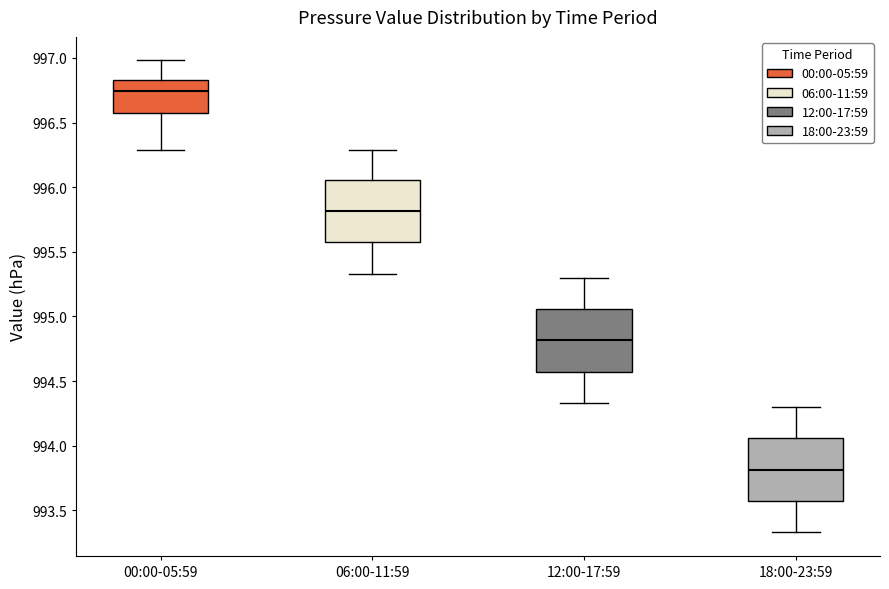

Reading left to right, transcribe this box plot: for each box, give where its median line is, the range the box spans, and where its two whiskers end, as read against the y-axis. The values are not printed on the chart, so give them approximately, as read against the axis.

00:00-05:59: median 996.75, box 996.55 to 996.85, whiskers 996.30 to 997.00
06:00-11:59: median 995.80, box 995.55 to 996.05, whiskers 995.35 to 996.30
12:00-17:59: median 994.80, box 994.55 to 995.05, whiskers 994.35 to 995.30
18:00-23:59: median 993.80, box 993.55 to 994.05, whiskers 993.35 to 994.30